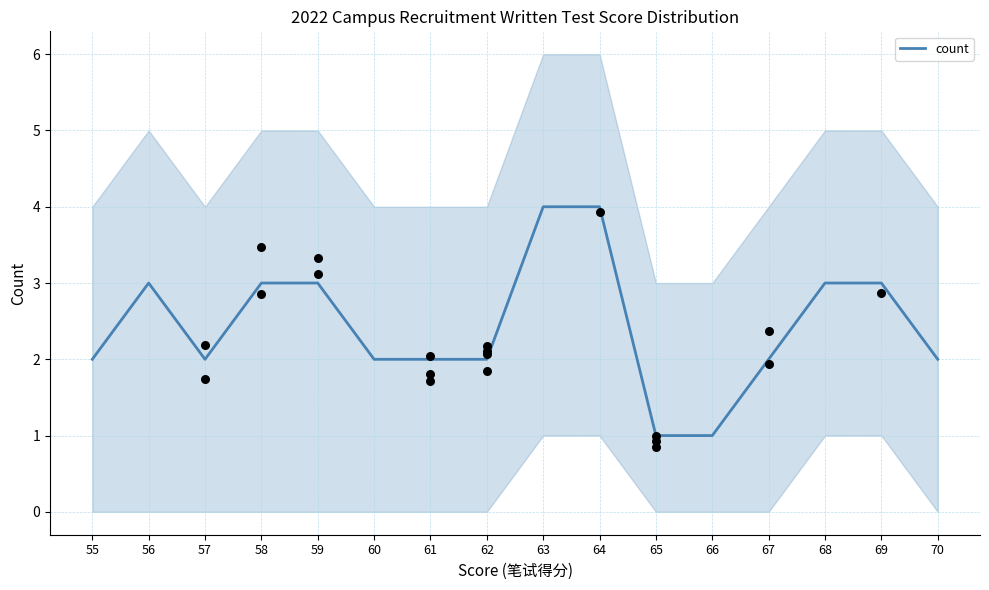

Between 64 and 60, which is larger?

64